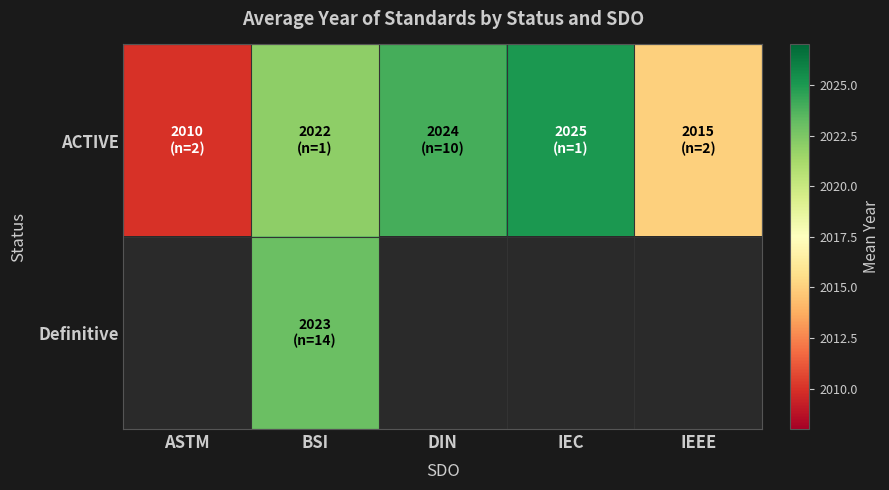

Which series has the largest total across all categories?

ACTIVE